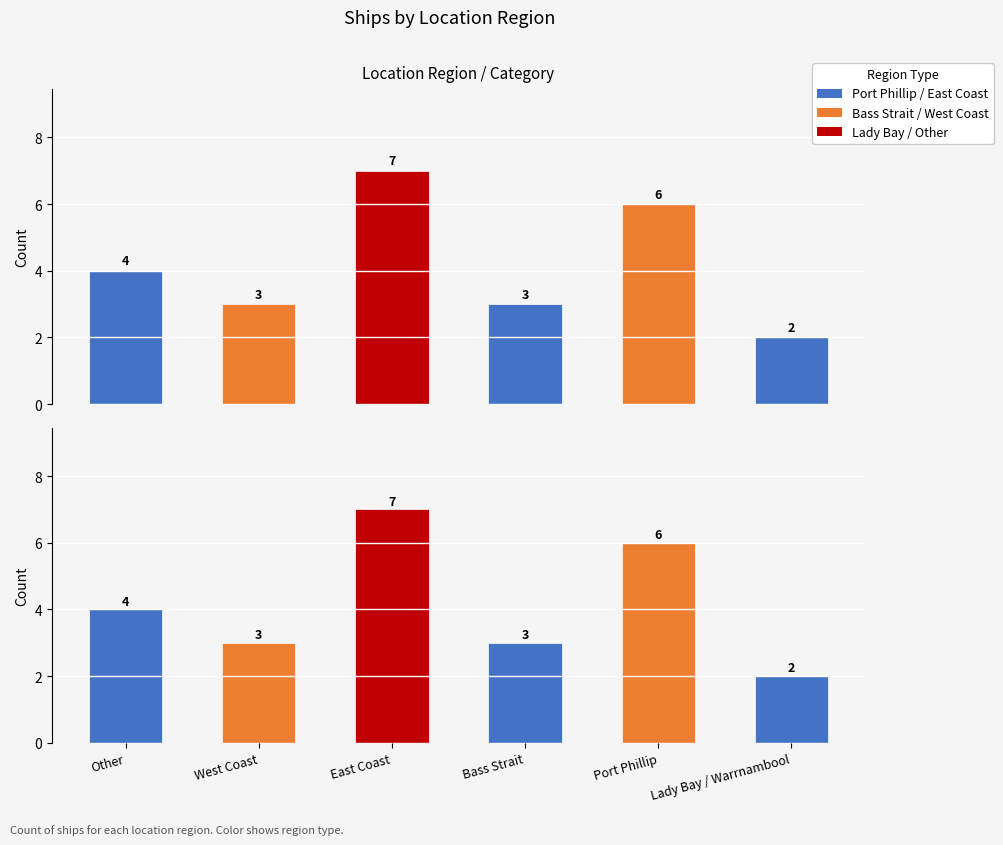

Are the bars grouped side by side (vs. stacked)?

No